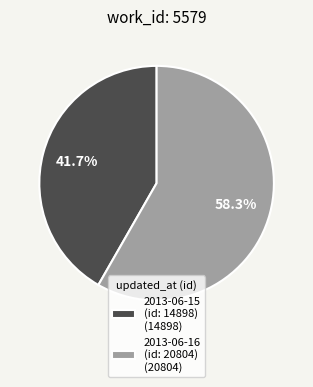

To the nearest percent, what is the average slice percentage?

50%